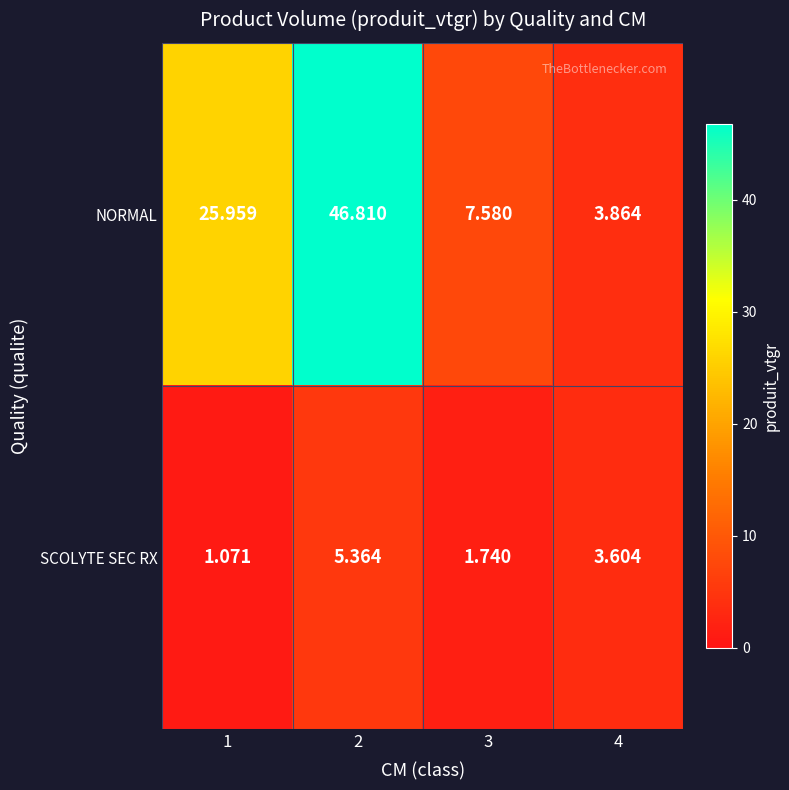

List the series in order of their peak value, lowest first.

SCOLYTE SEC RX, NORMAL